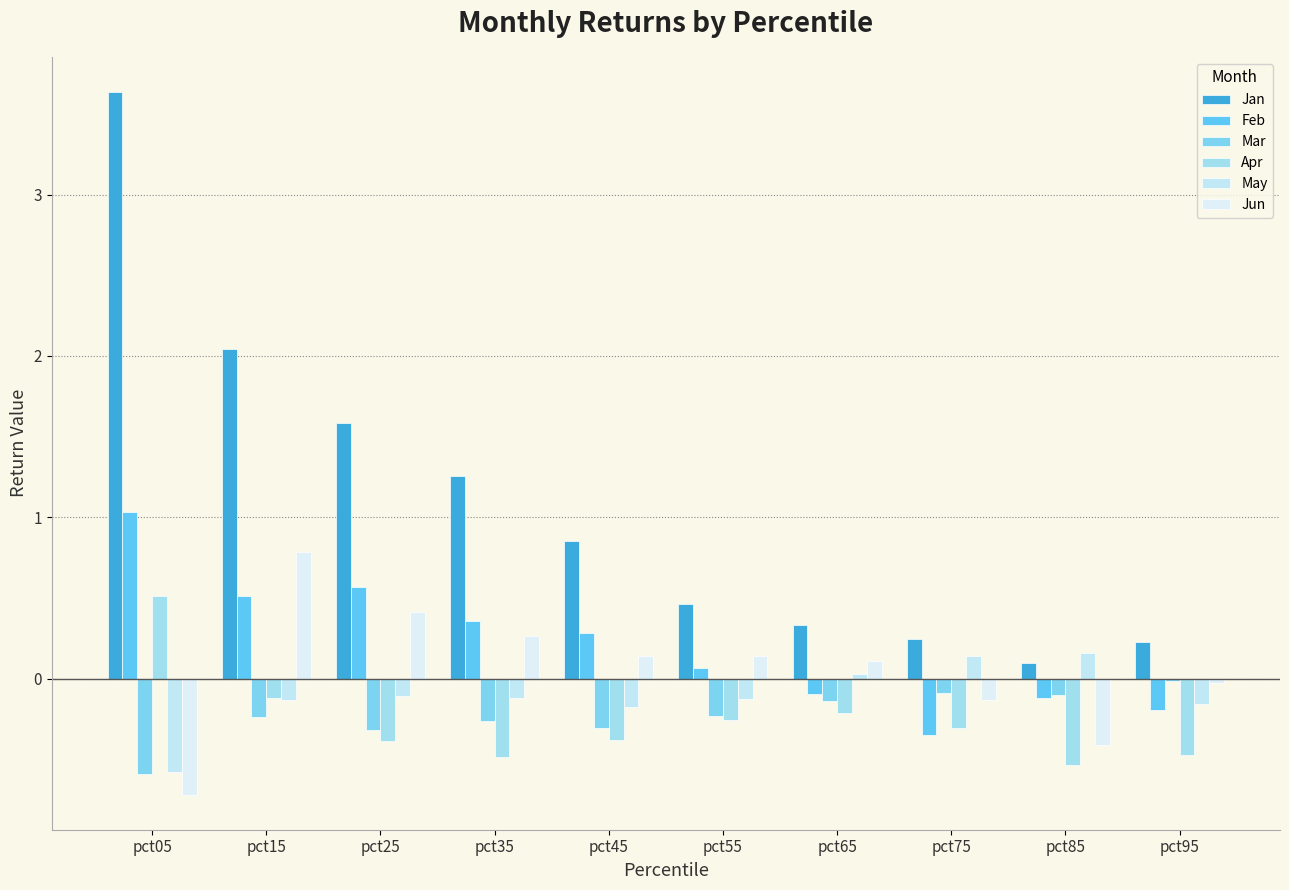

Is it true that Apr equals -0.6 at pct35?

False